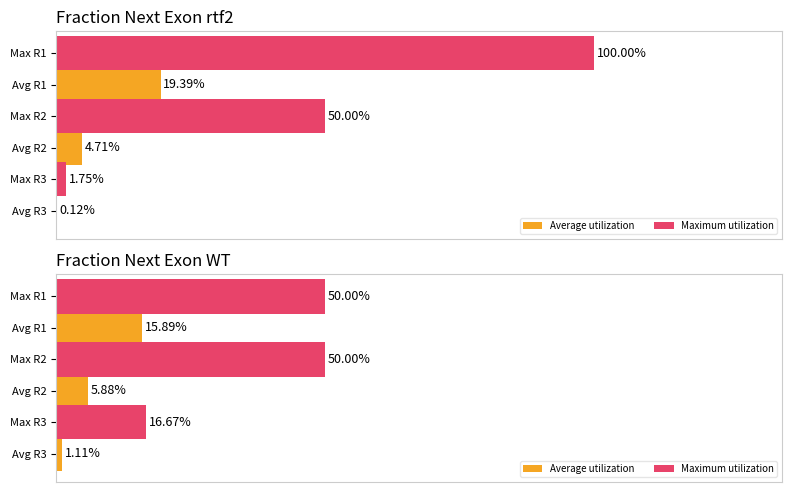

What is the value of the Maximum utilization bar at the 1st from the left?

0.5